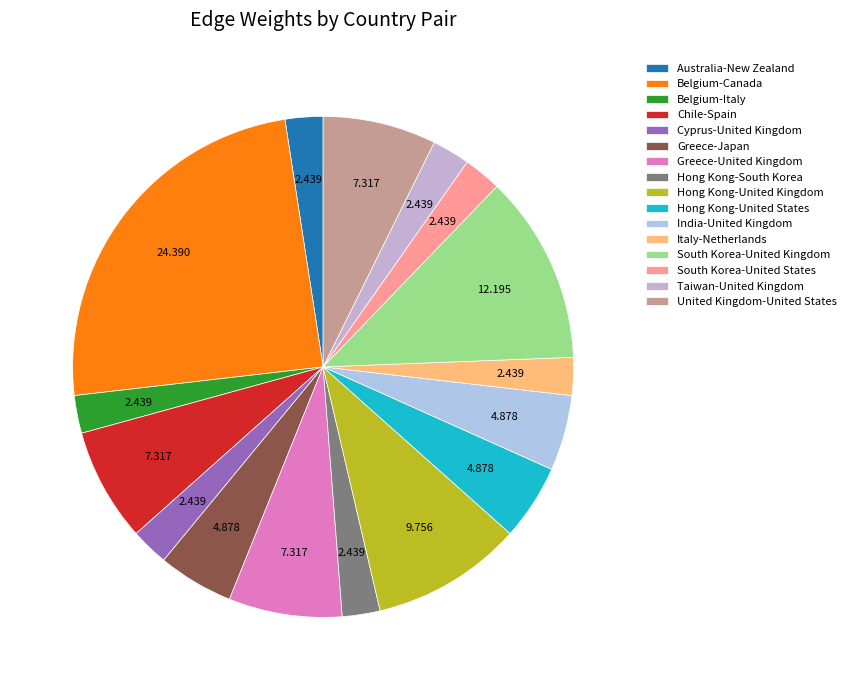

Rank the categories by value from highest to lowest.

Belgium-Canada, South Korea-United Kingdom, Hong Kong-United Kingdom, Chile-Spain, Greece-United Kingdom, United Kingdom-United States, Greece-Japan, Hong Kong-United States, India-United Kingdom, Australia-New Zealand, Belgium-Italy, Cyprus-United Kingdom, Hong Kong-South Korea, Italy-Netherlands, South Korea-United States, Taiwan-United Kingdom